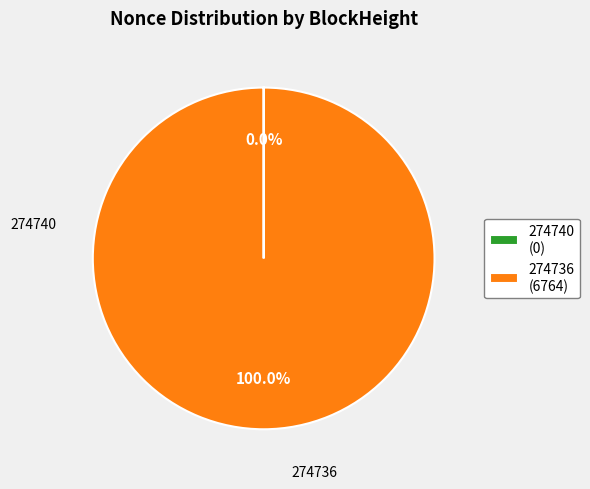

Is there a majority slice in this chart?

Yes